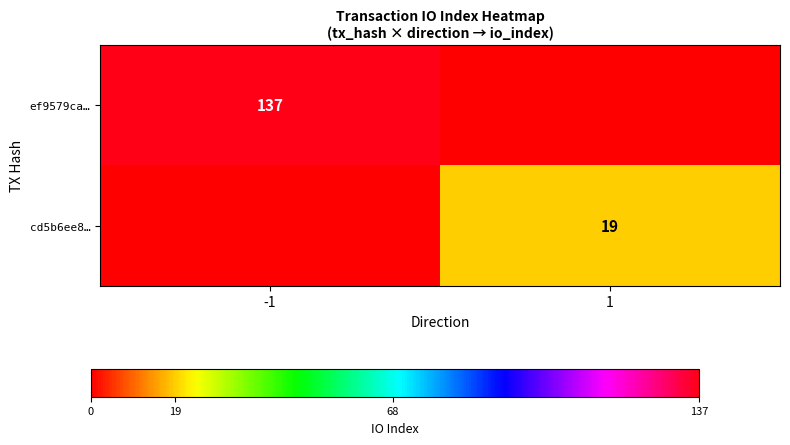

True or false: cd5b6ee8… has a value of 19 at 1.

True